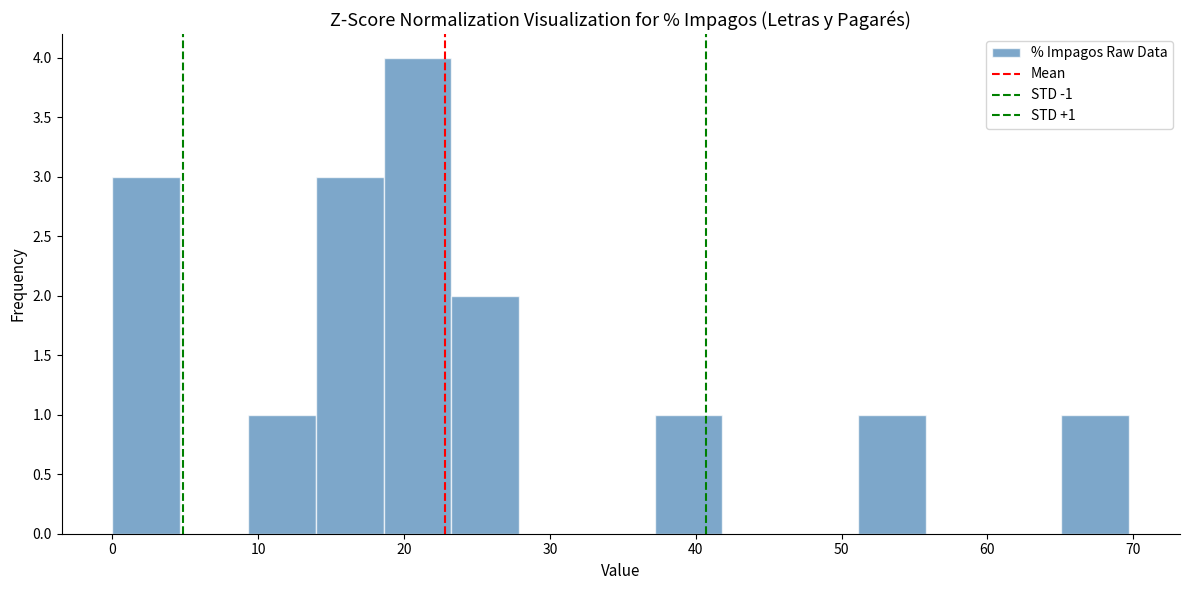

Which range on the x-axis has the tallest bar?

19 to 23